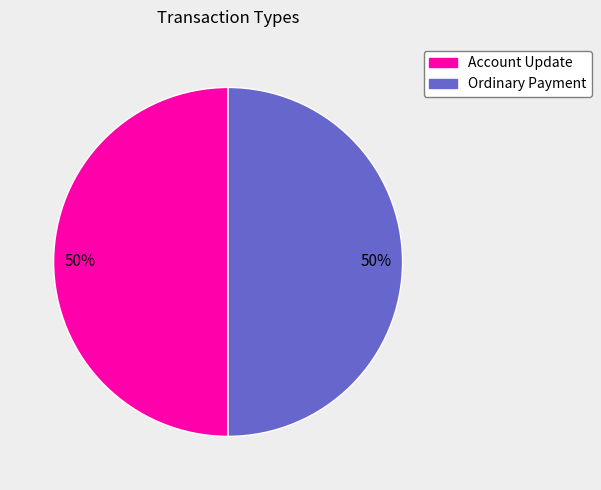

To the nearest percent, what is the average slice percentage?

50%